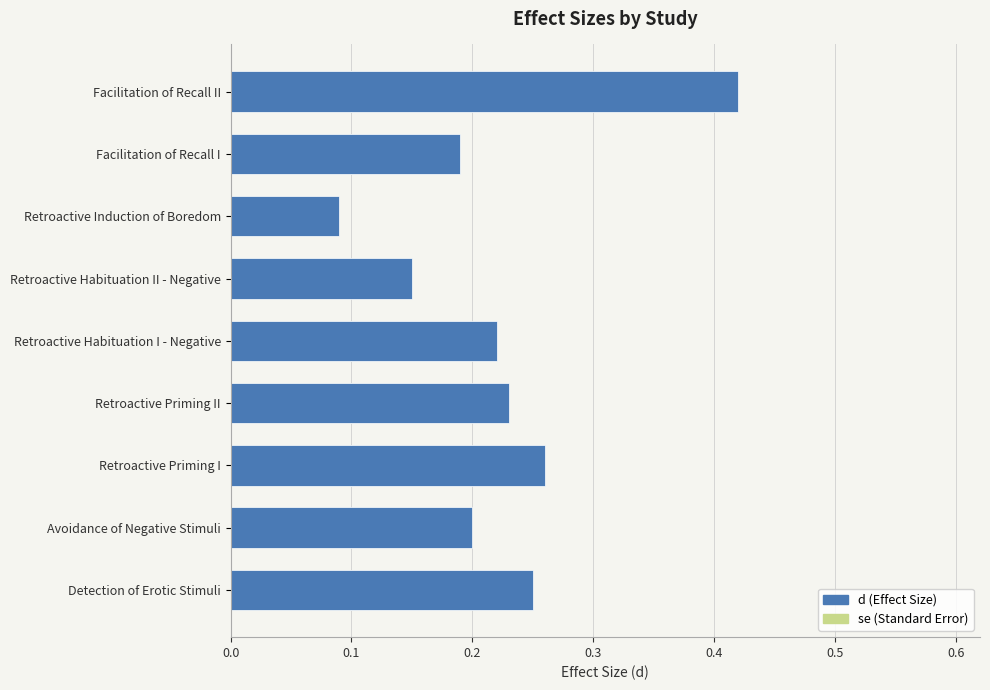

Which series has the largest total across all categories?

d